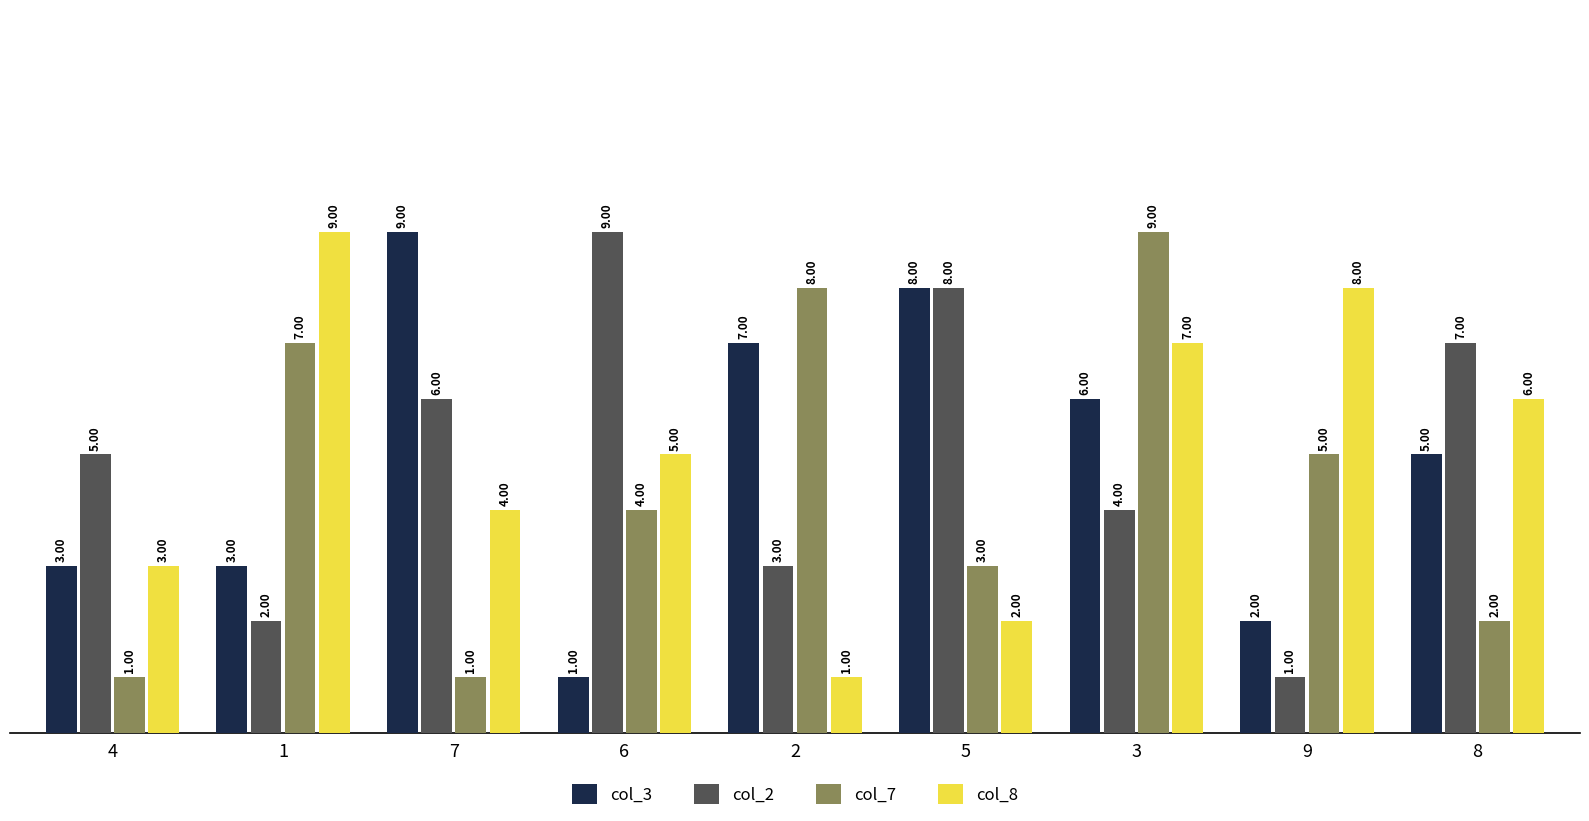

How many distinct data groups are displayed?

4